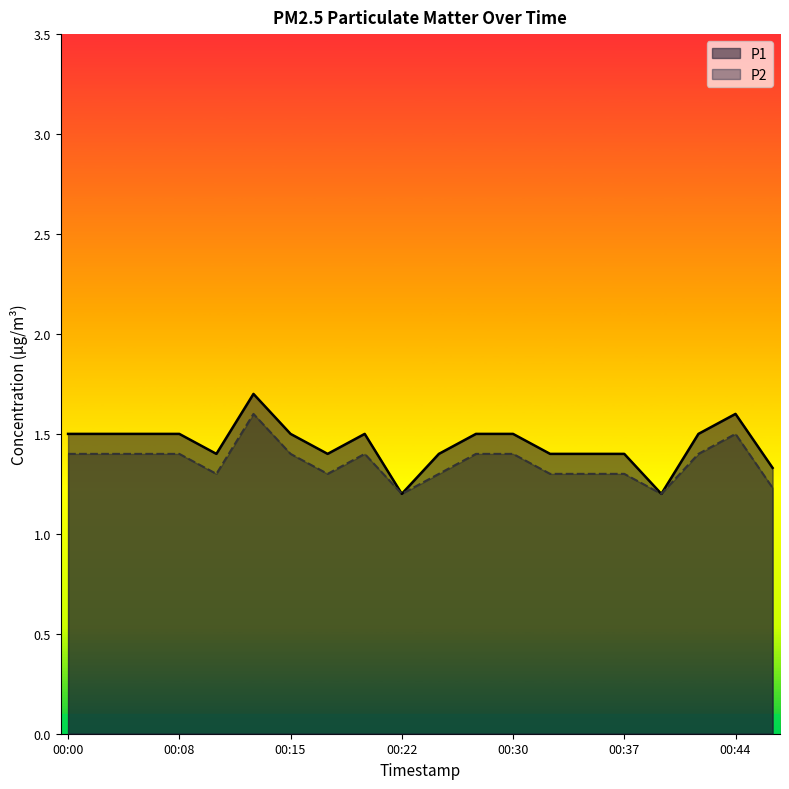

Reading left to right, extract all data points from this chart.

P1: 00:00=1.5	00:03=1.5	00:05=1.5	00:08=1.5	00:10=1.4	00:13=1.7	00:15=1.5	00:17=1.4	00:20=1.5	00:22=1.2	00:25=1.4	00:27=1.5	00:30=1.5	00:32=1.4	00:35=1.4	00:37=1.4	00:39=1.2	00:42=1.5	00:44=1.6	00:47=1.3
P2: 00:00=1.4	00:03=1.4	00:05=1.4	00:08=1.4	00:10=1.3	00:13=1.6	00:15=1.4	00:17=1.3	00:20=1.4	00:22=1.2	00:25=1.3	00:27=1.4	00:30=1.4	00:32=1.3	00:35=1.3	00:37=1.3	00:39=1.2	00:42=1.4	00:44=1.5	00:47=1.2